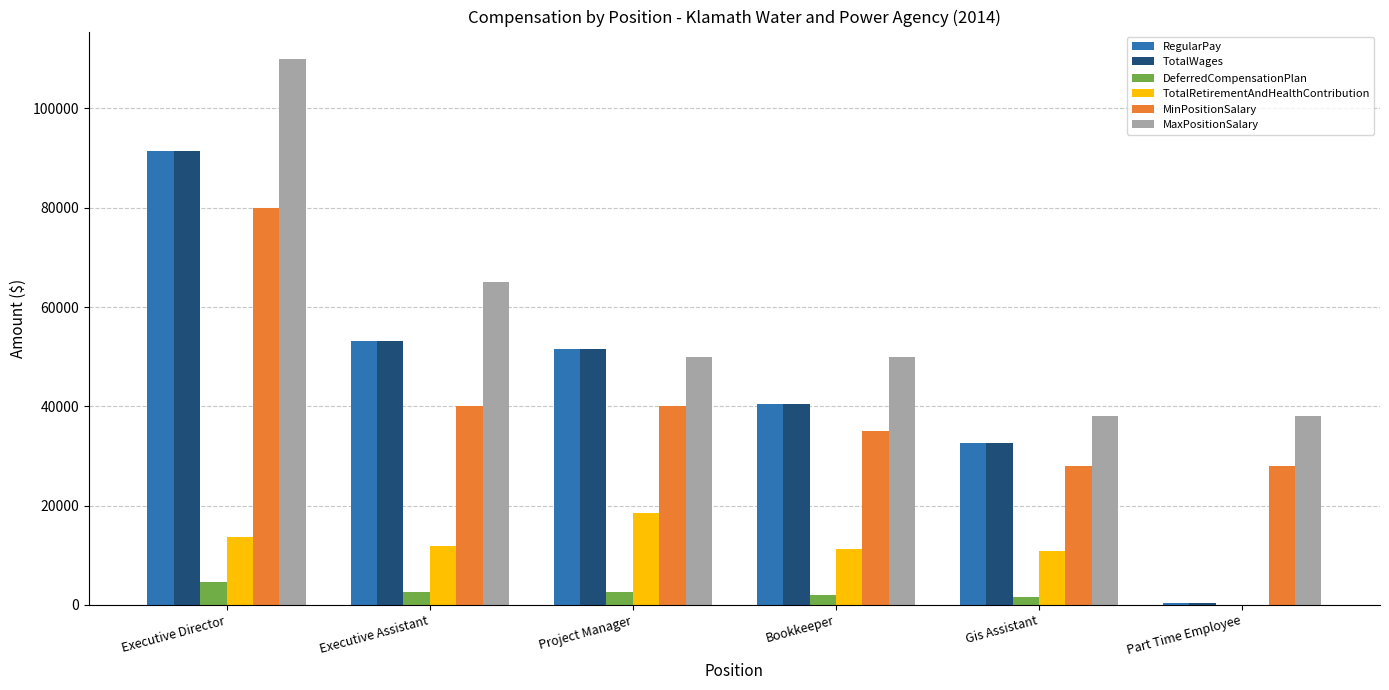

The TotalRetirementAndHealthContribution series shows -6686 at Part Time Employee. True or false?

False